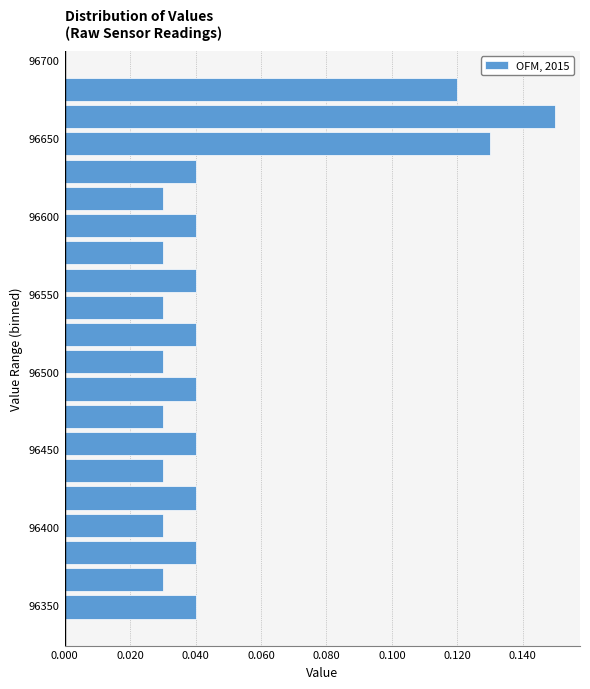

Around what value on the y-axis is the longest bar? Give the approximate position of its centre, as read against the axis.

96665